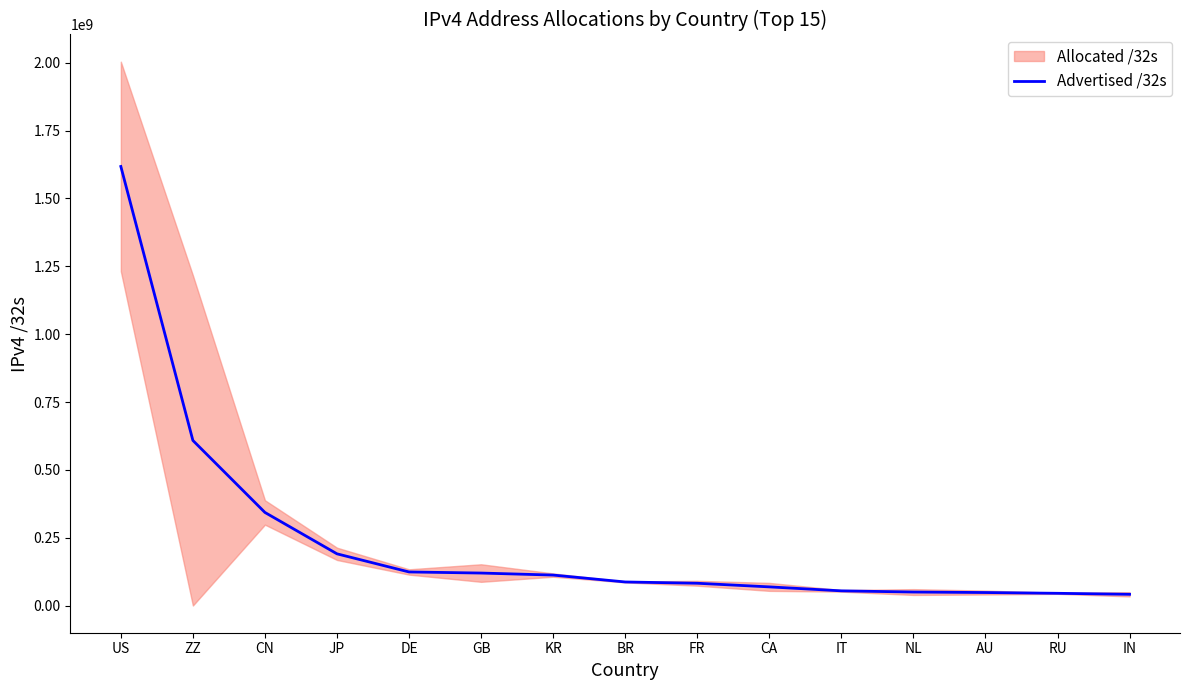

List the labels in order of value, smallest first.

IN, RU, AU, NL, IT, CA, FR, BR, KR, GB, DE, JP, CN, ZZ, US